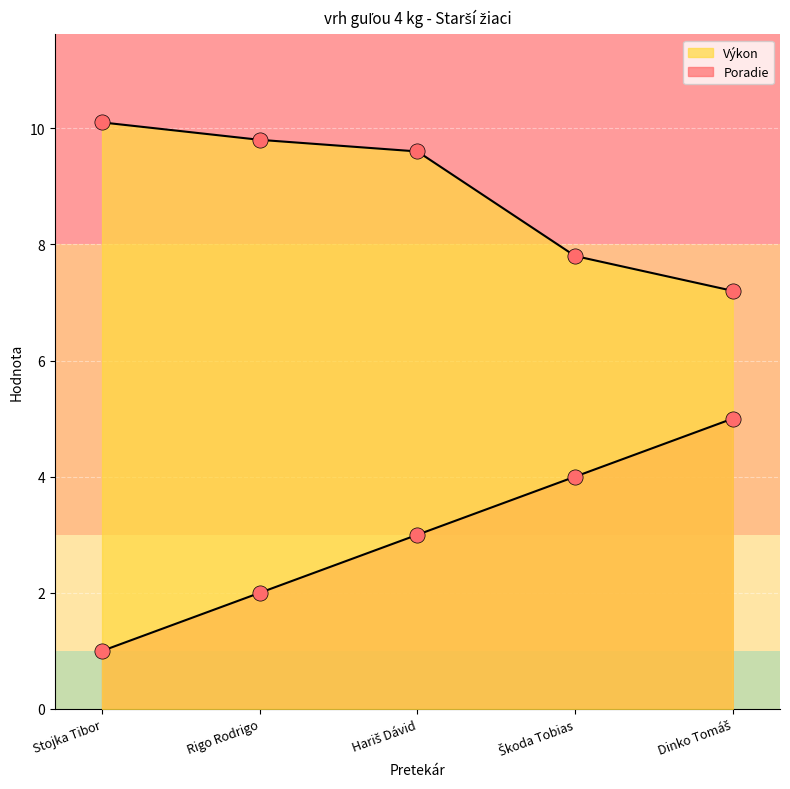

Which series reaches the minimum Y coordinate?

Poradie